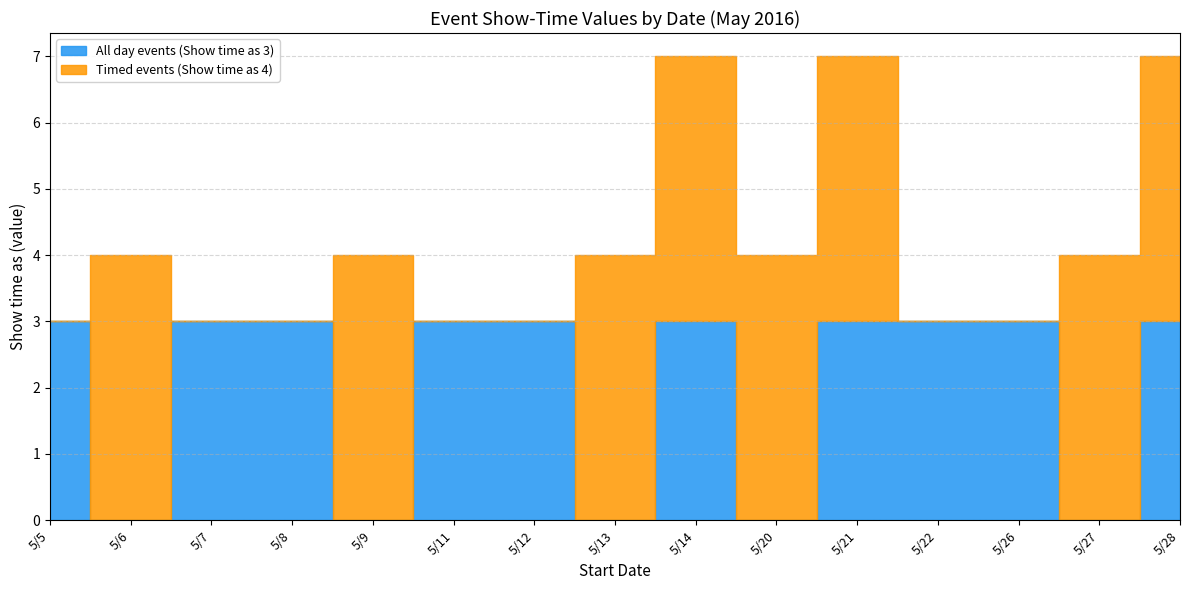

List the series in order of their overall mean, lowest first.

All day events (Show time as 3), Timed events (Show time as 4)